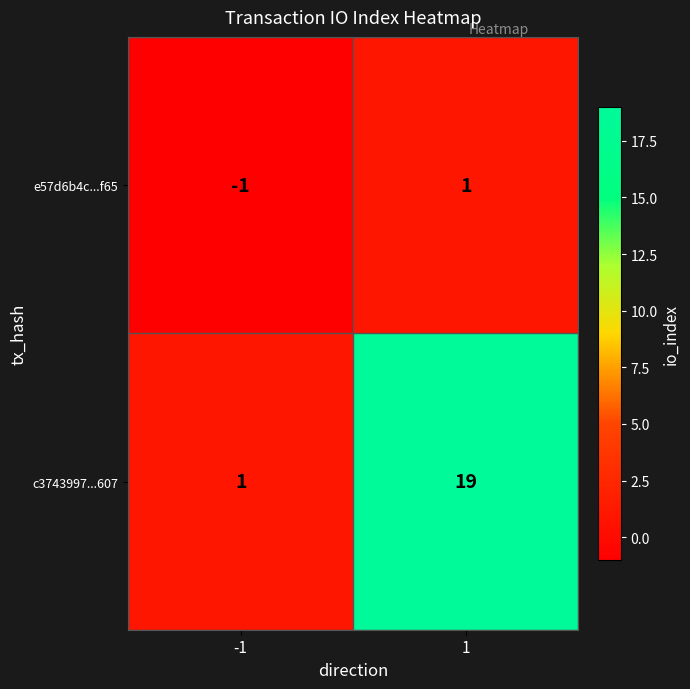

What is the minimum value shown in the chart?

-1